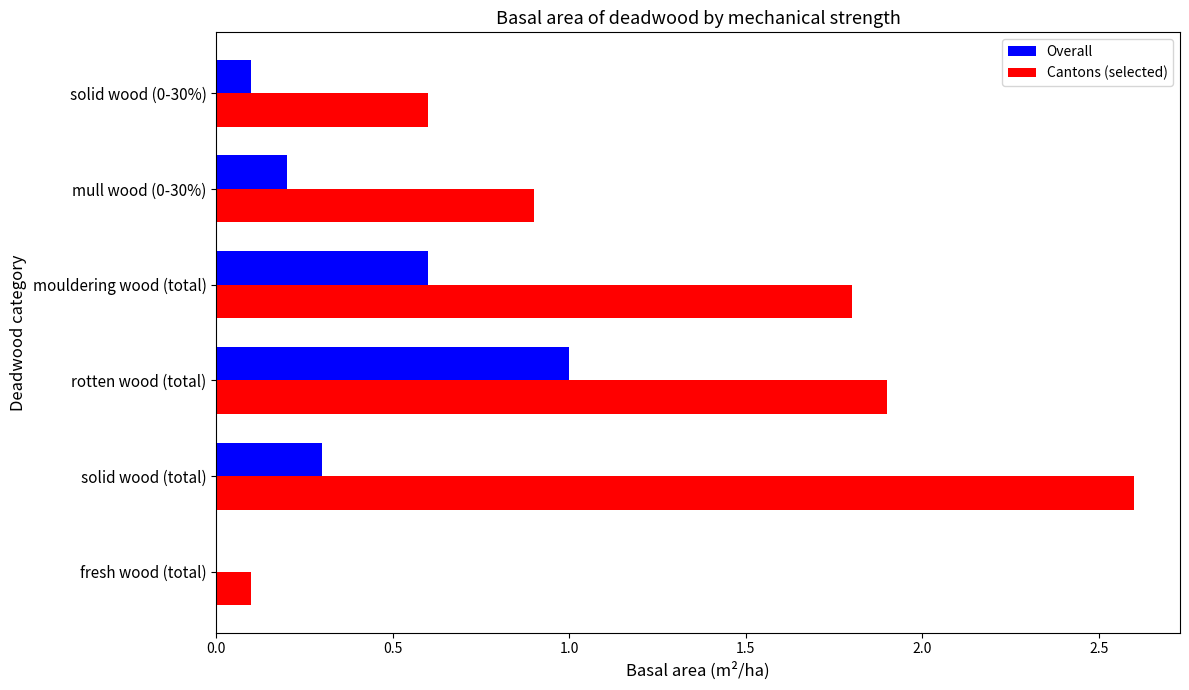

Which category has the highest value in the Overall series?

rotten wood (total)